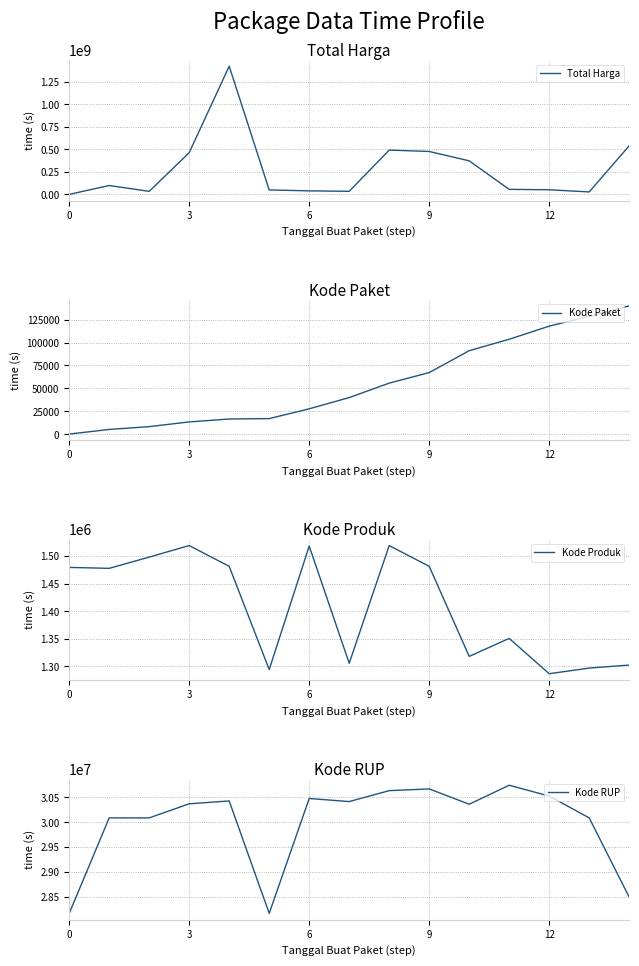

Which series has the largest total across all categories?

Total Harga